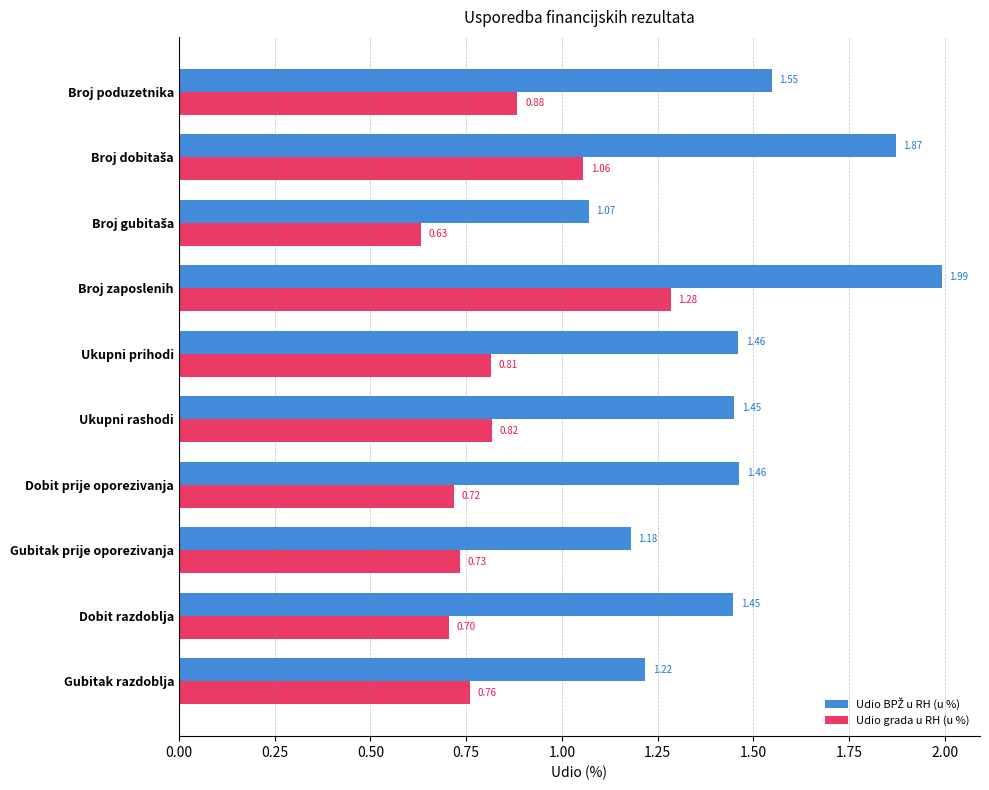

At how many categories does at least one series exceed 1?

10